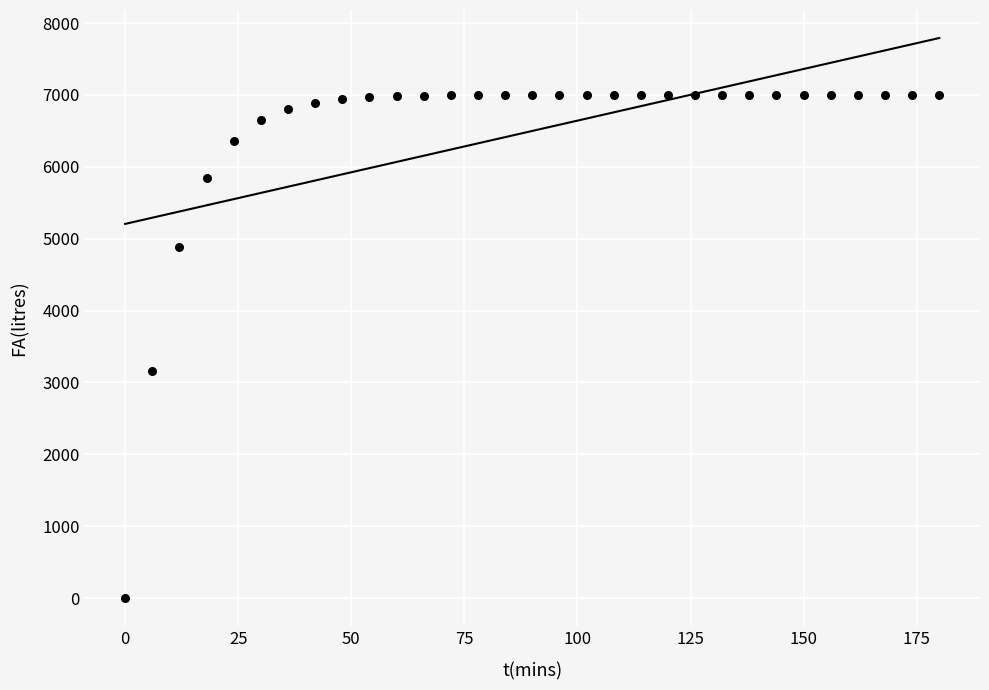

What Y value in the scatter plot is closest to 3499?

3158.3